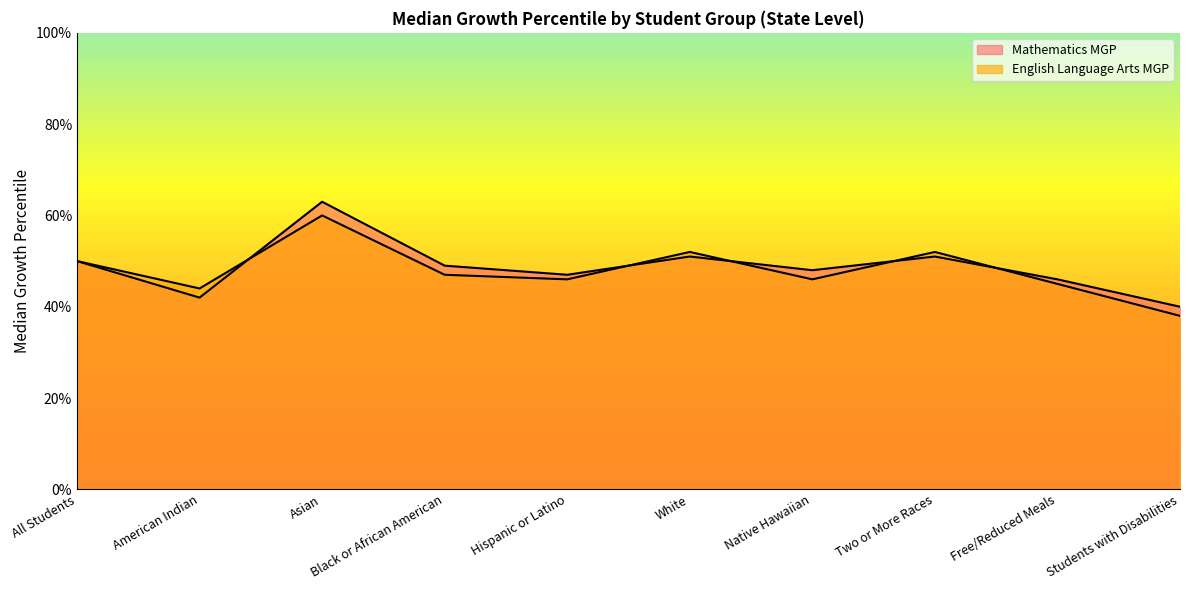

How many data points does each series have?

10